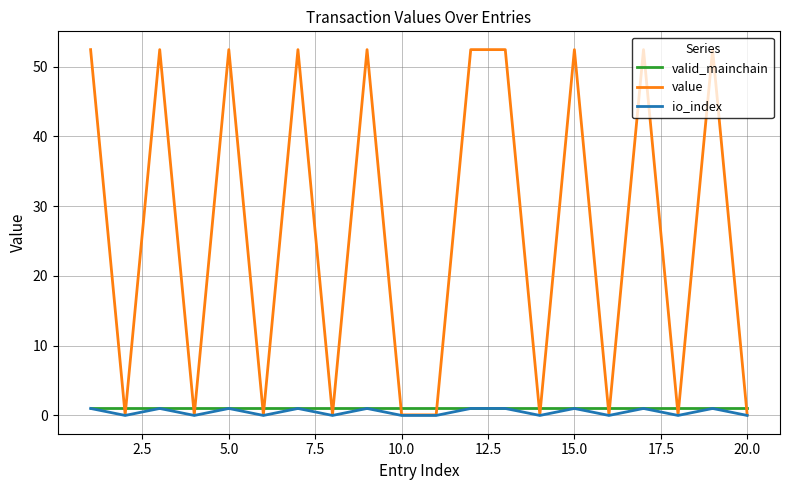

How many intersections are there between value and valid_mainchain?

17